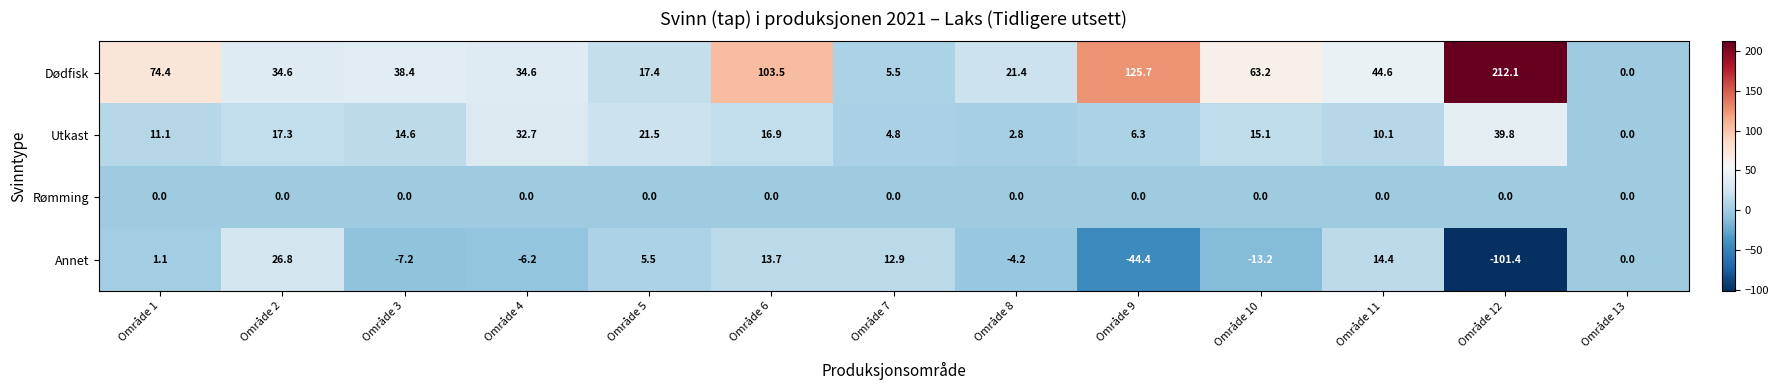

At which label does Annet first exceed 0?

Område 1